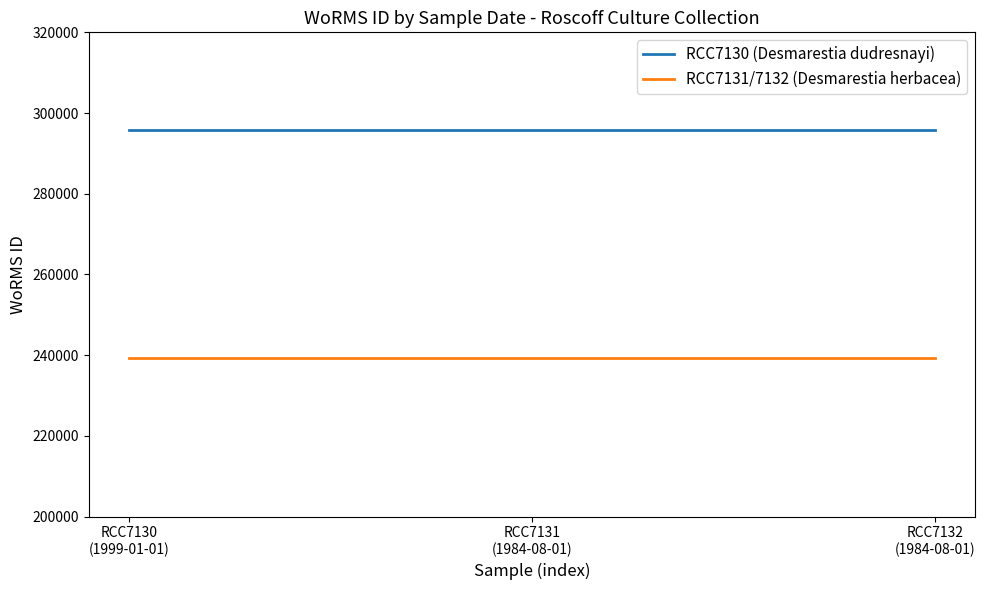

What is the difference between the highest and lowest values at RCC7130
(1999-01-01)?

56663